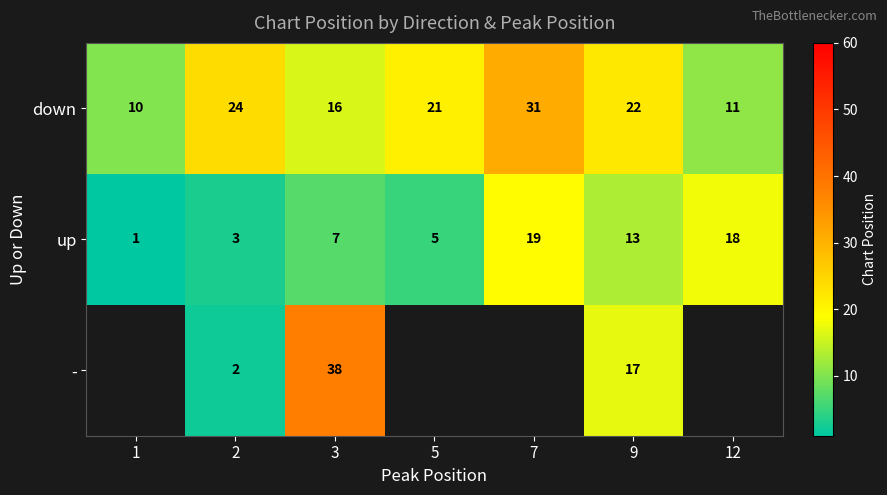

Where is down nearest to the value 20?

5